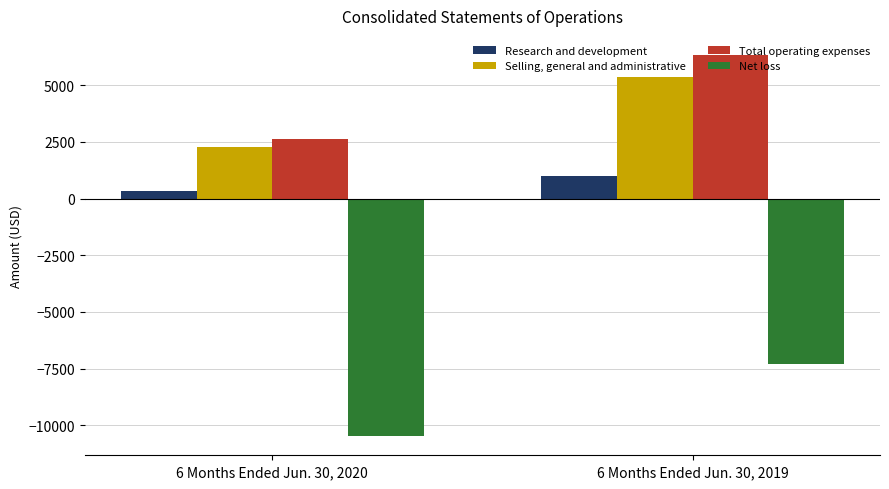

Is the value of Net loss at 6 Months Ended Jun. 30, 2020 greater than the value of Total operating expenses at 6 Months Ended Jun. 30, 2020?

No